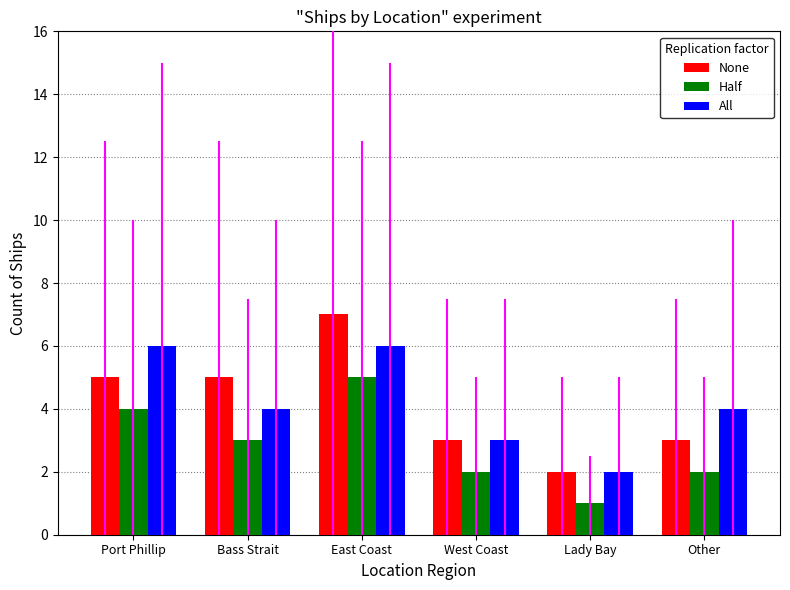

Is the value of All at Bass Strait greater than the value of Half at Lady Bay?

Yes